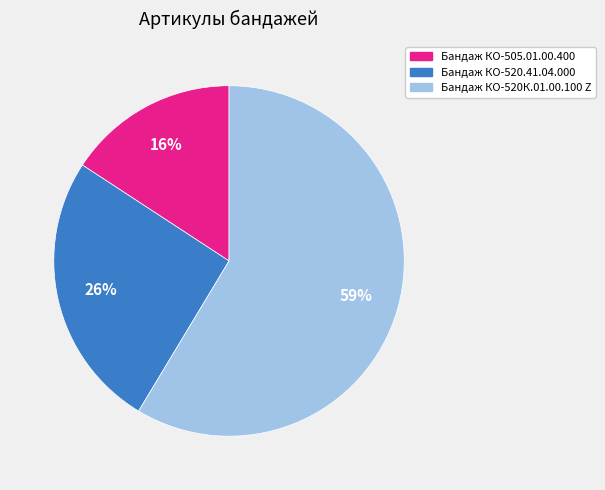

What percentage is the Бандаж КО-520.41.04.000 slice, to the nearest percent?

26%